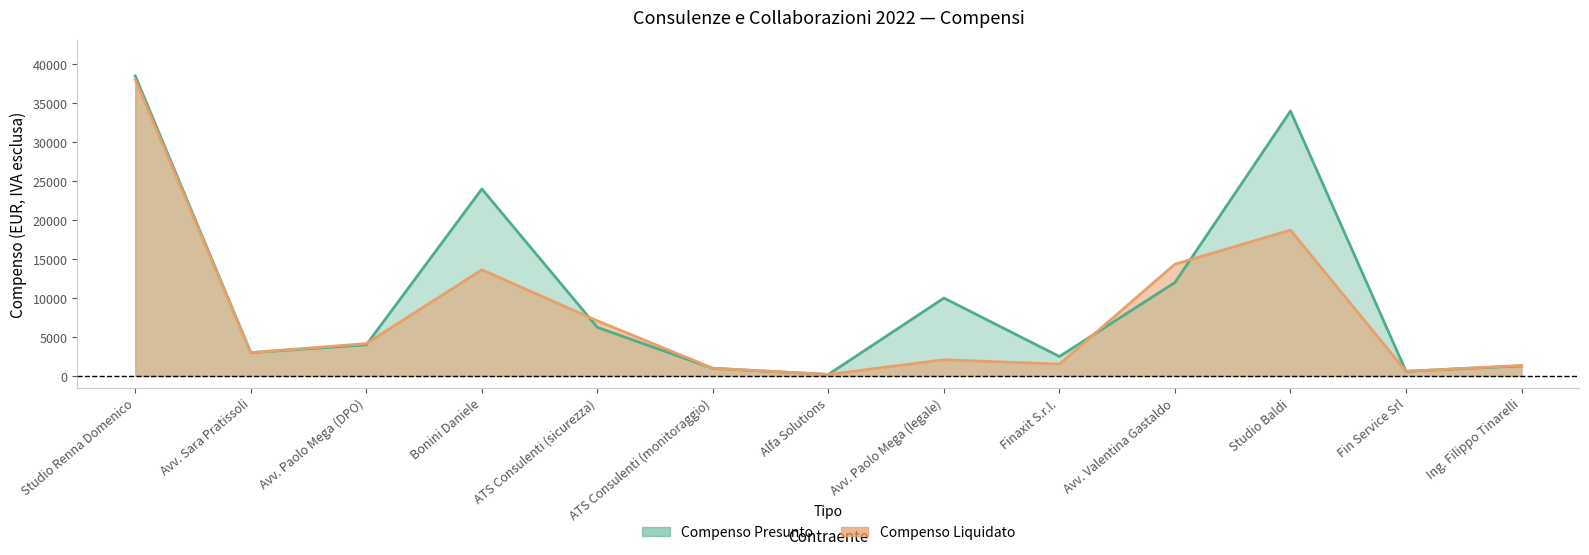

How many data points does each series have?

13